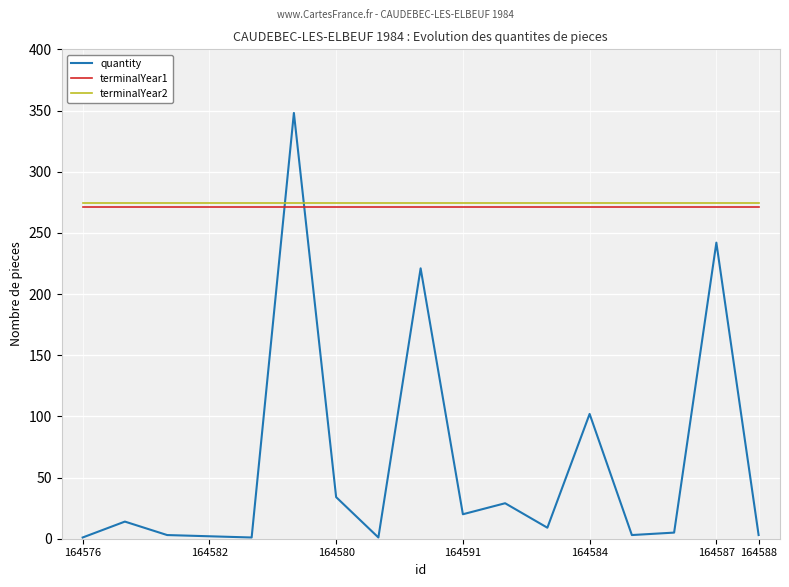

What is the greatest value displayed?

348